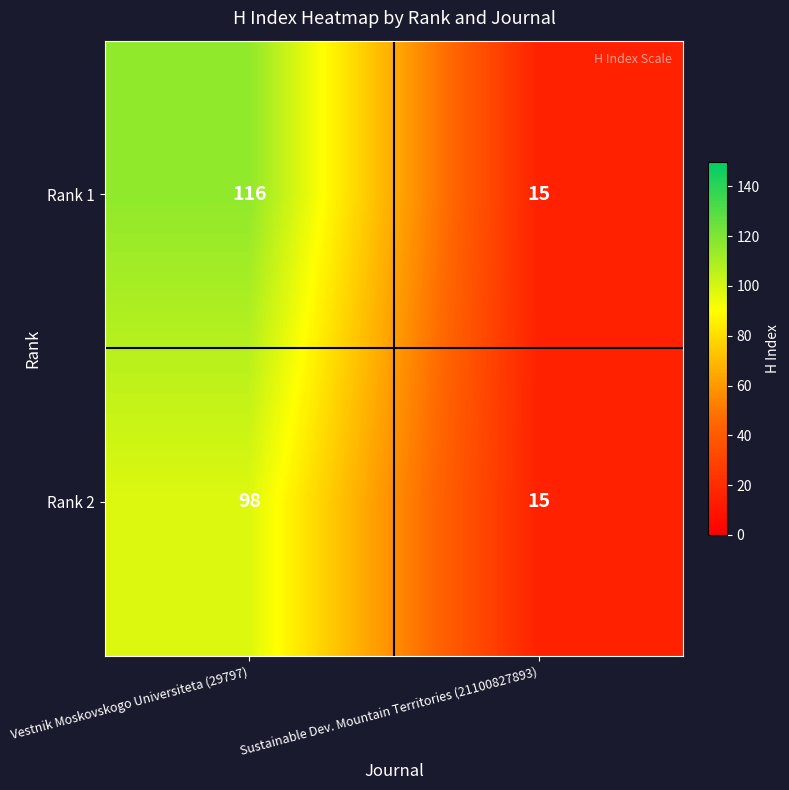

Reading right to left, what are all the values shown in this chart?

Rank 1: Sustainable Dev. Mountain Territories (21100827893)=15	Vestnik Moskovskogo Universiteta (29797)=116
Rank 2: Sustainable Dev. Mountain Territories (21100827893)=15	Vestnik Moskovskogo Universiteta (29797)=98